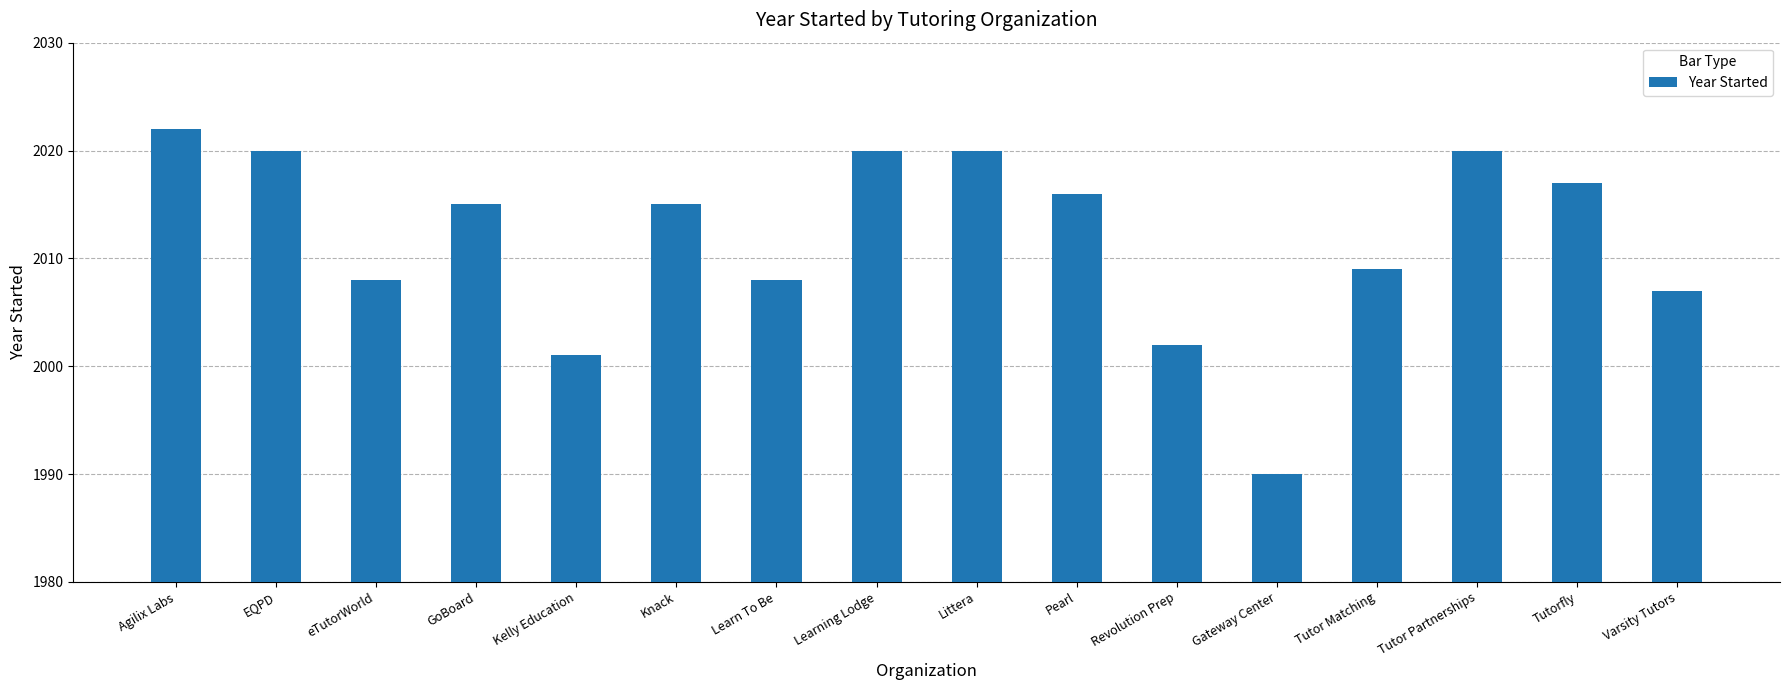

At which category does the chart reach its peak across all series?

Agilix Labs